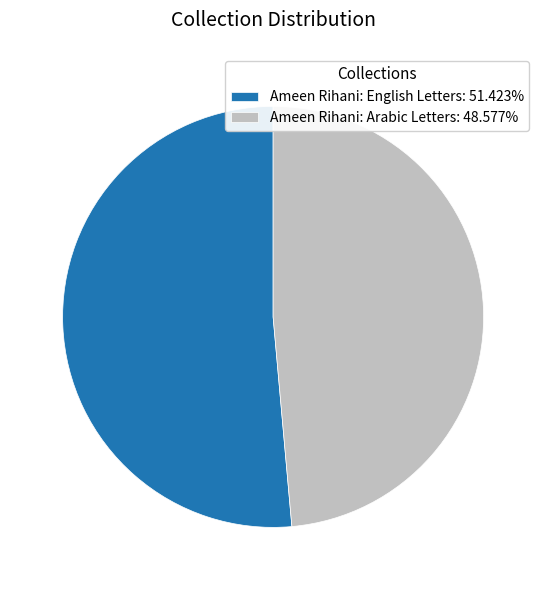

Combined, do Ameen Rihani: Arabic Letters: 48.577% and Ameen Rihani: English Letters: 51.423% account for over 50%?

Yes